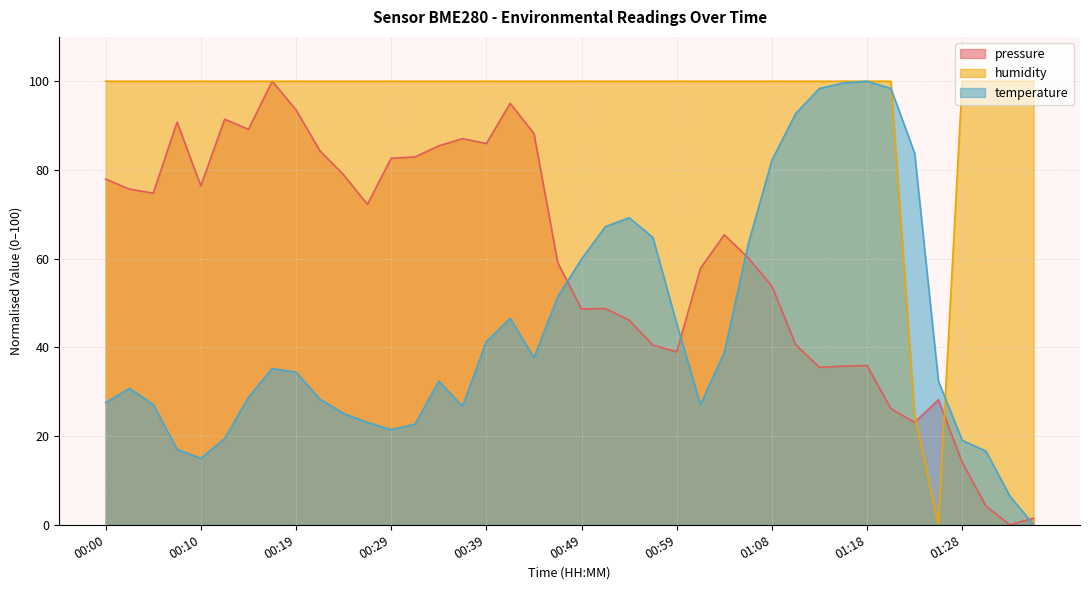

How many series are shown in this chart?

3